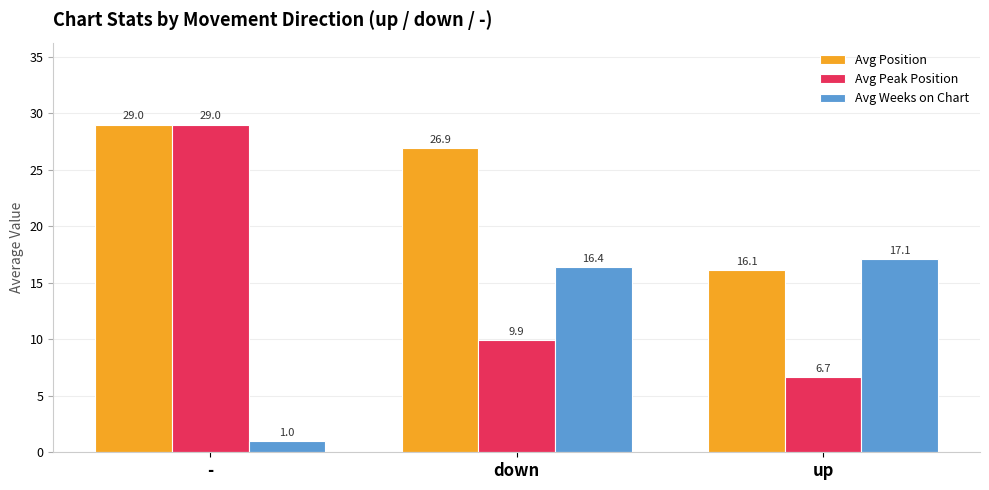

Which series has the widest spread of values?

Avg Peak Position